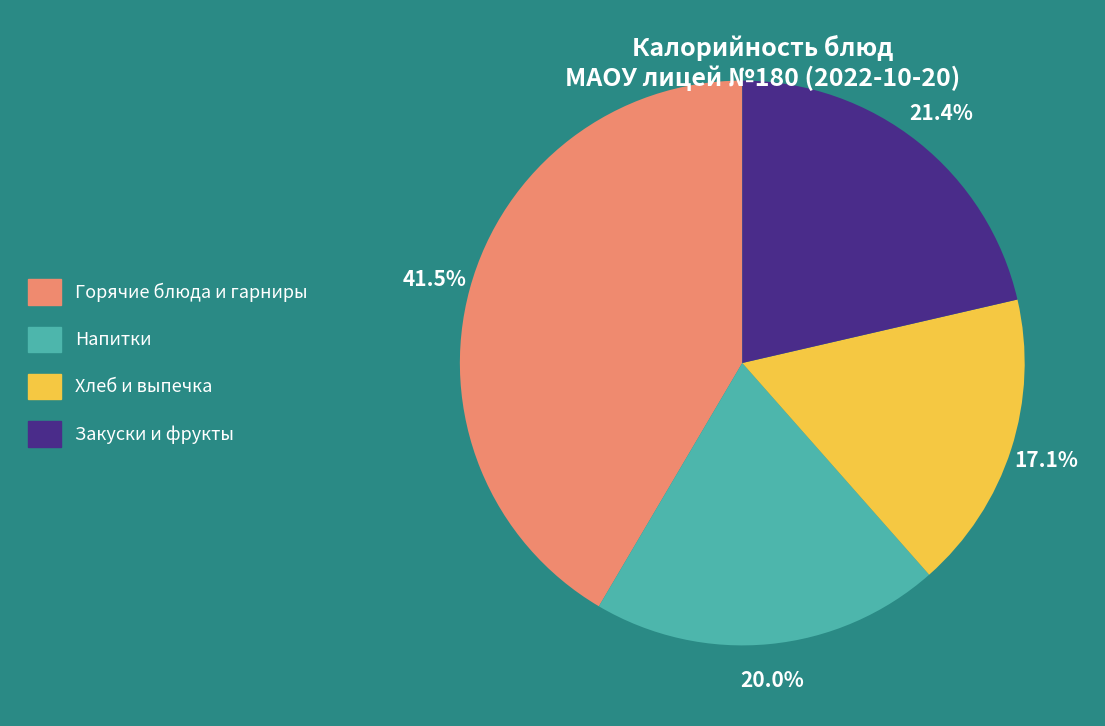

Is there a majority slice in this chart?

No